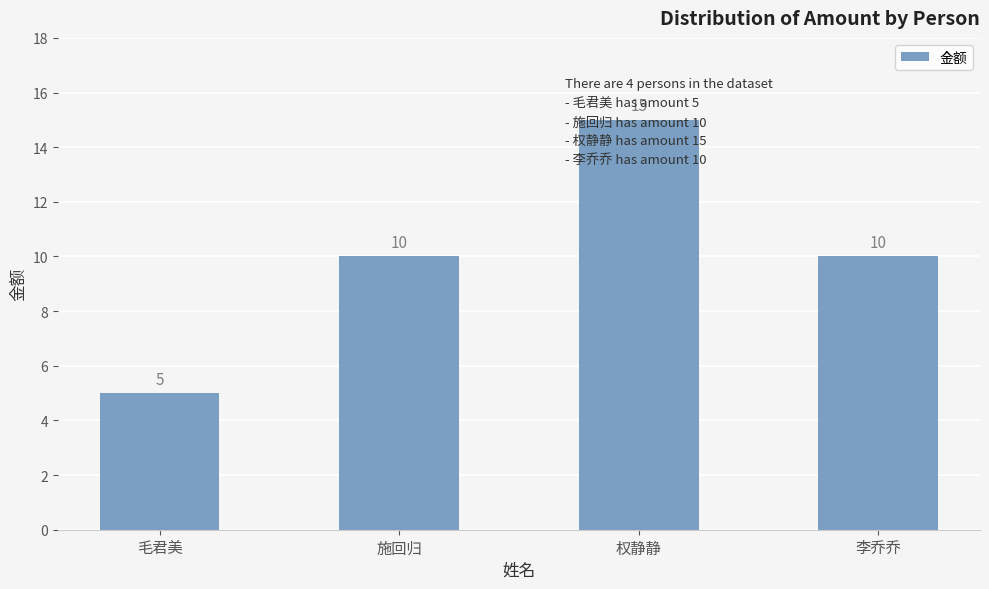

Reading left to right, transcribe all the data shown in this chart.

毛君美=5	施回归=10	权静静=15	李乔乔=10